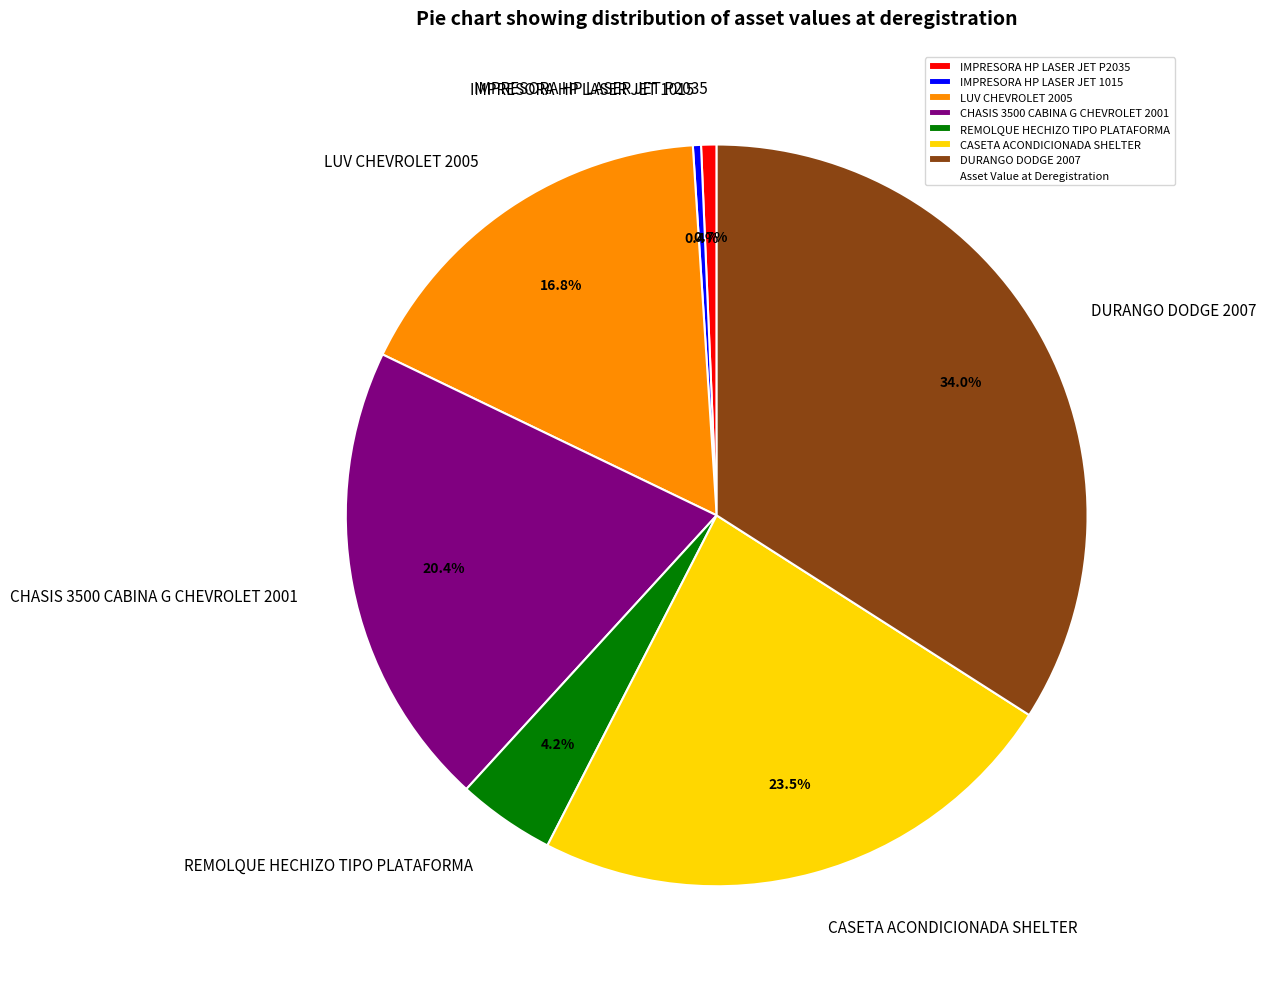

Is it true that CHASIS 3500 CABINA G CHEVROLET 2001 is 12% of the pie?

False